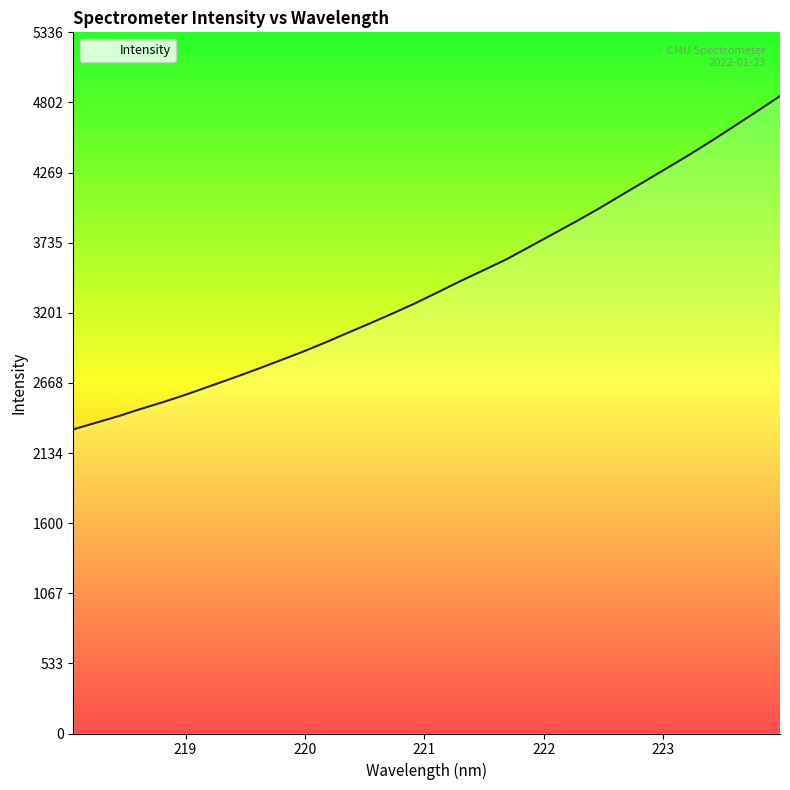

What is the difference between the maximum and minimum values?

2536.8